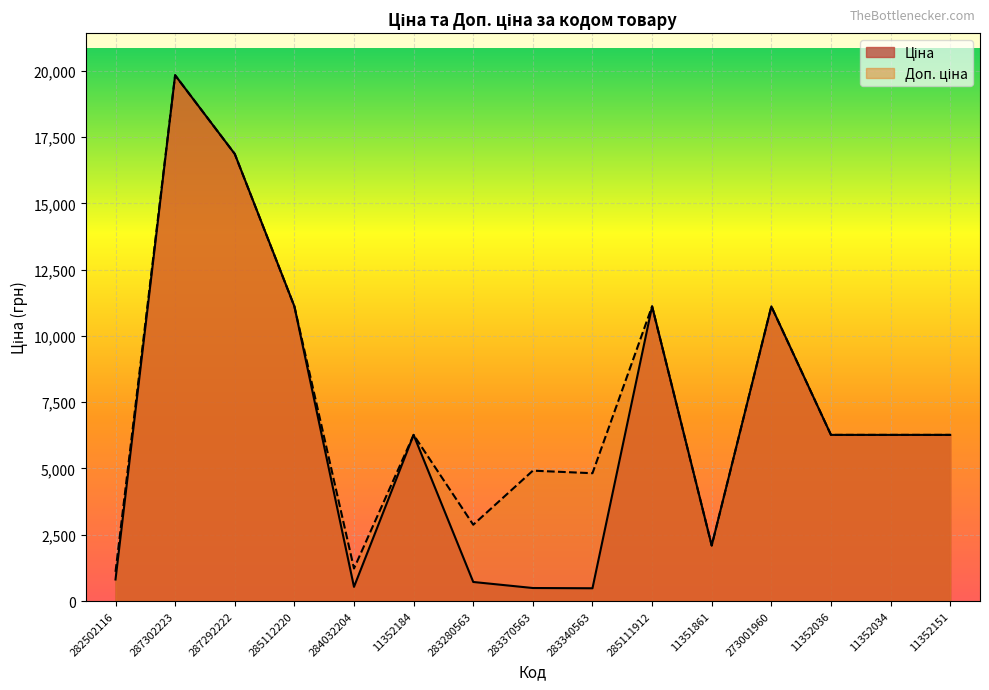

What is the sum of all Ціна values?

100238.0